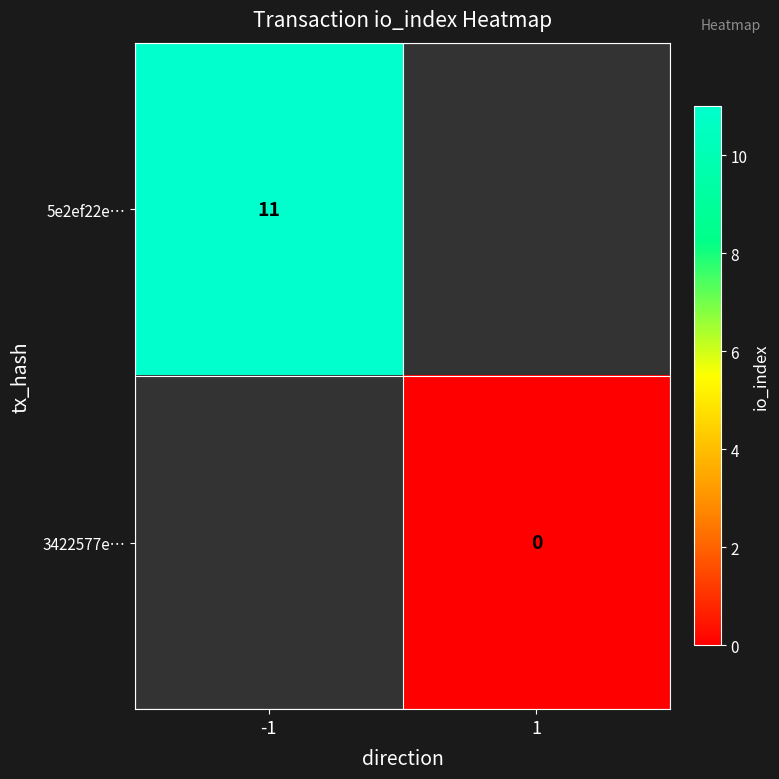

The 5e2ef22e… series shows 11 at -1. True or false?

True